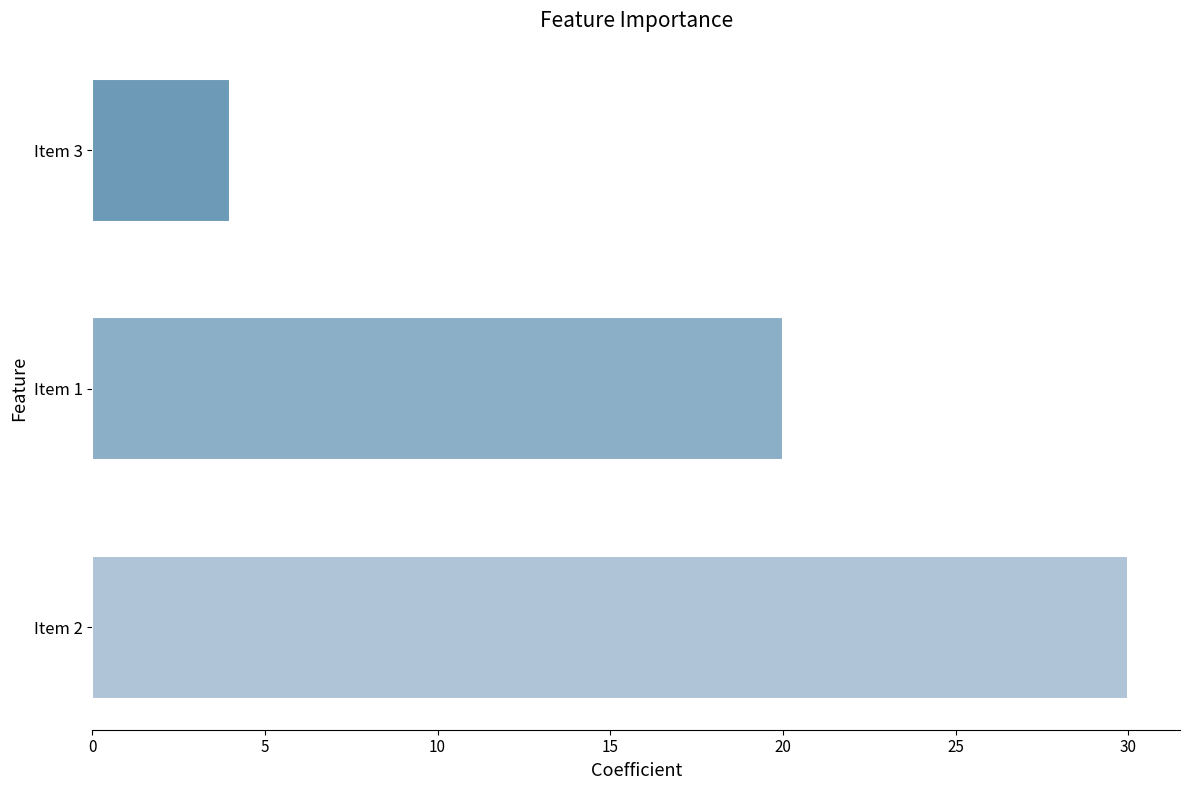

Where is the data nearest to the value 17?

Item 1